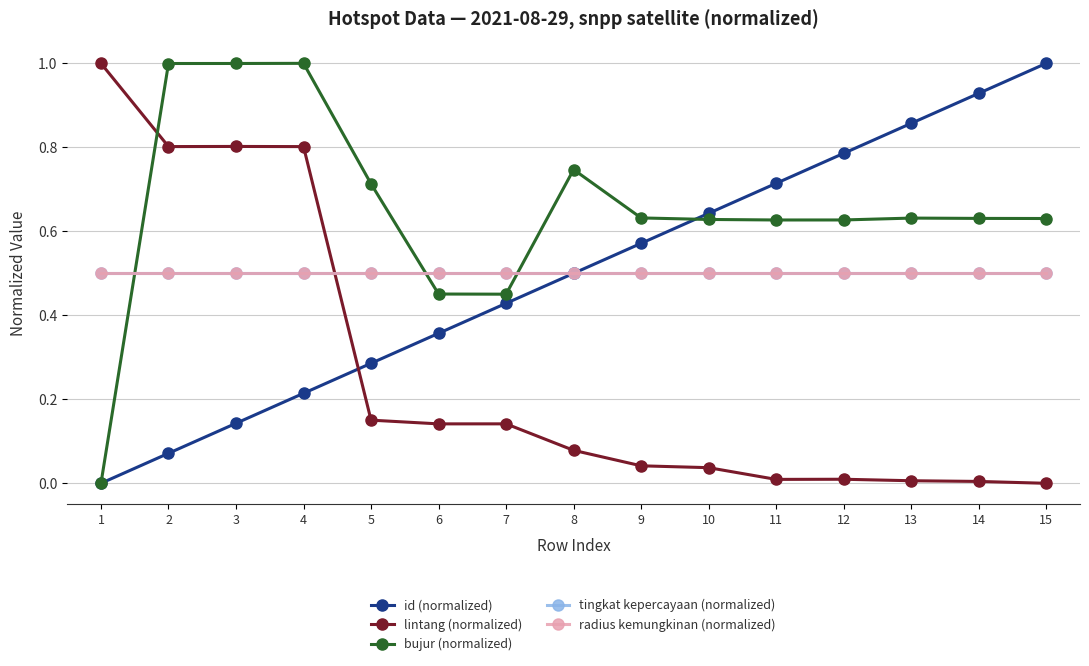

After their last crossing, which series has the higher values: lintang (normalized) or radius kemungkinan (normalized)?

radius kemungkinan (normalized)